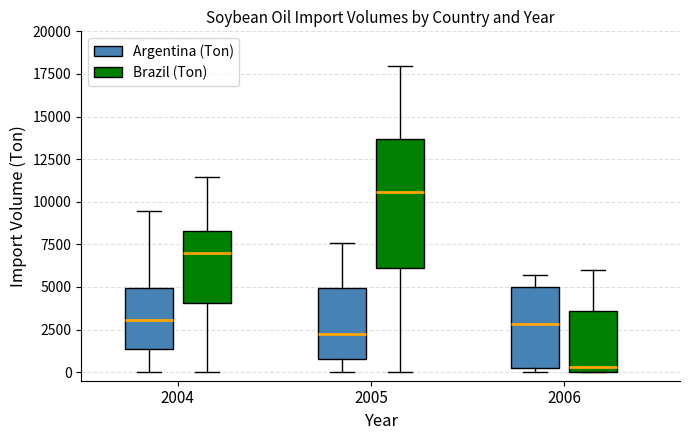

Which box is the tallest, from its lower edge to its upper edge?

2005 (Brazil (Ton))